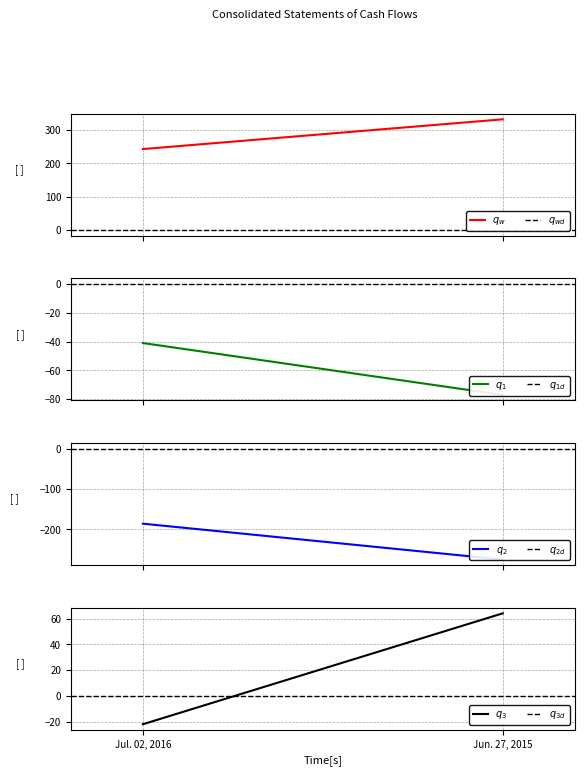

At which category is the sum across all series the highest?

Jun. 27, 2015